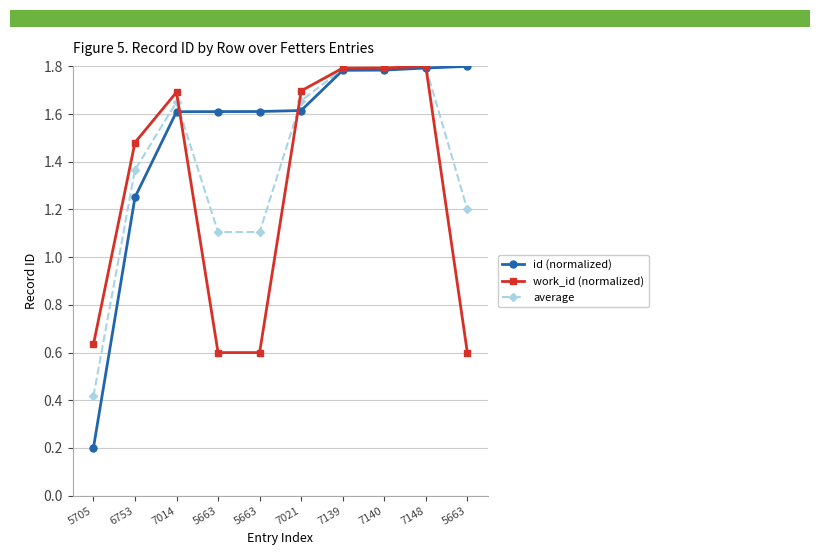

Which series has the largest total across all categories?

id (normalized)